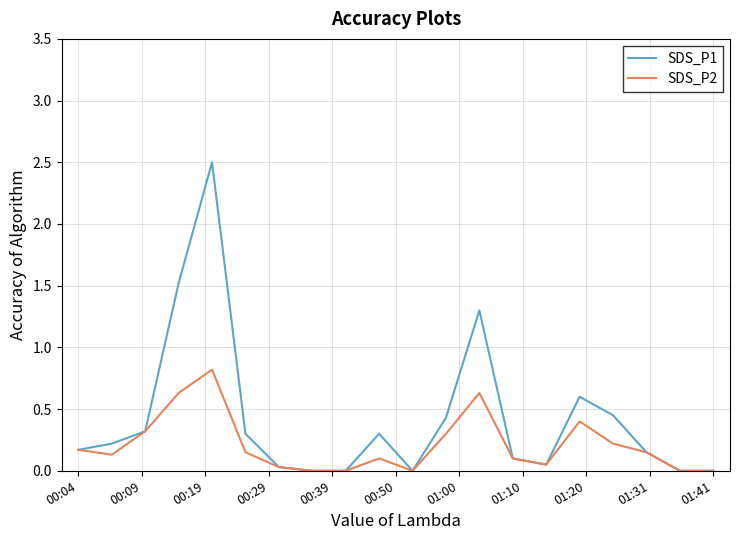

List the series in order of their peak value, lowest first.

SDS_P2, SDS_P1